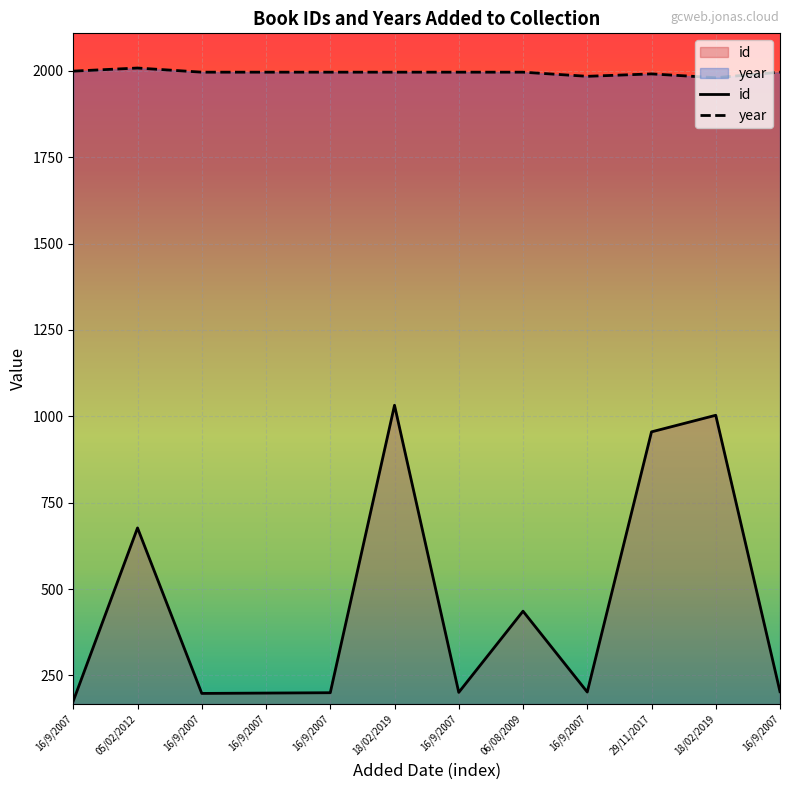

Where is the first local minimum for year?

16/9/2007